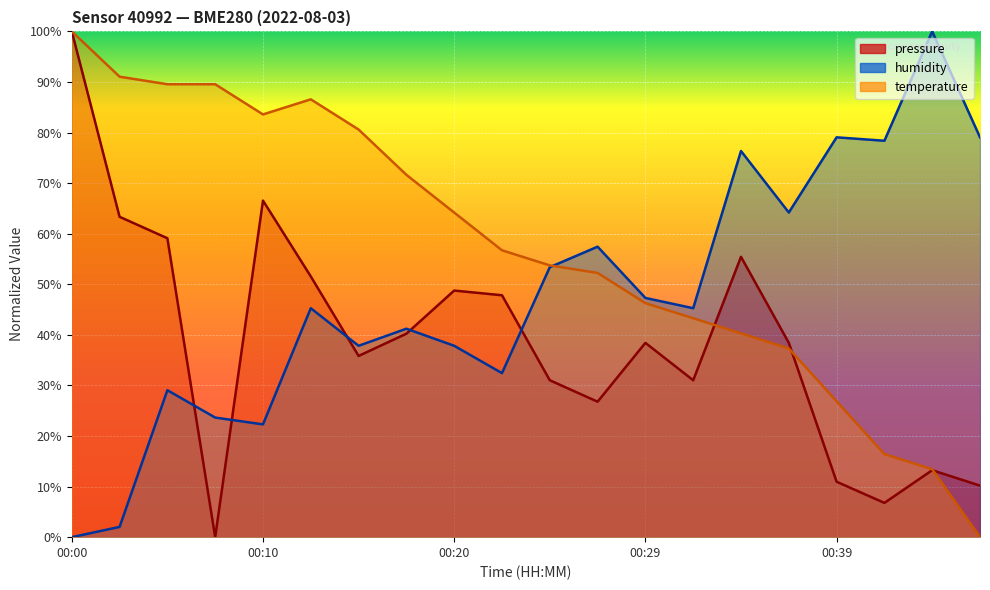

What is the difference between the maximum and minimum values in the humidity series?

100.0